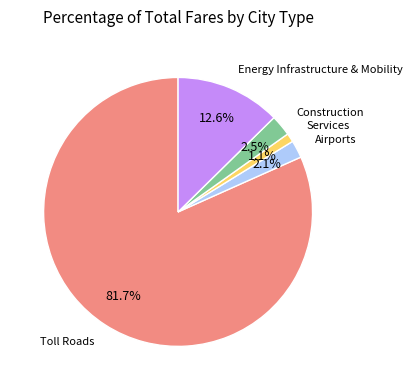

Is there any slice that represents more than half of the pie?

Yes